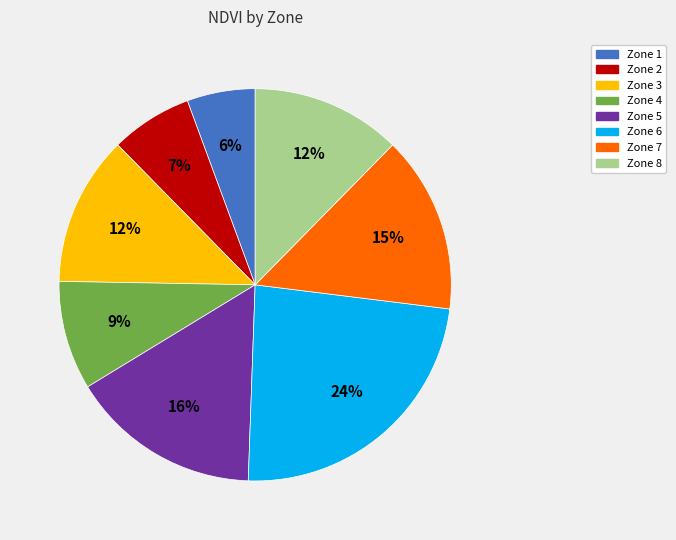

How many slices are in this pie chart?

8